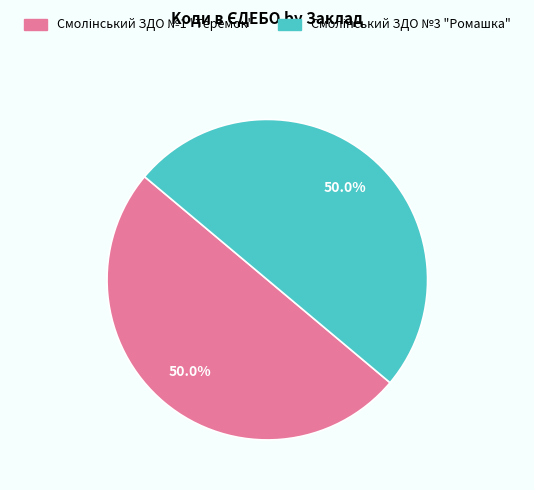

Count the number of slices in the pie.

2